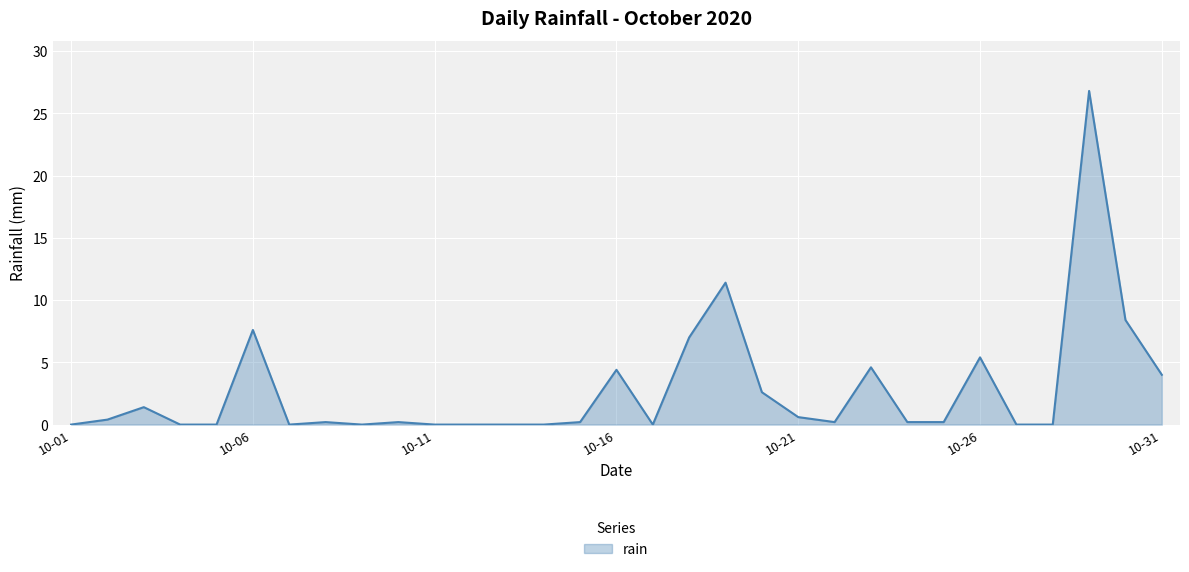

What is the difference between the maximum and minimum values?

26.8